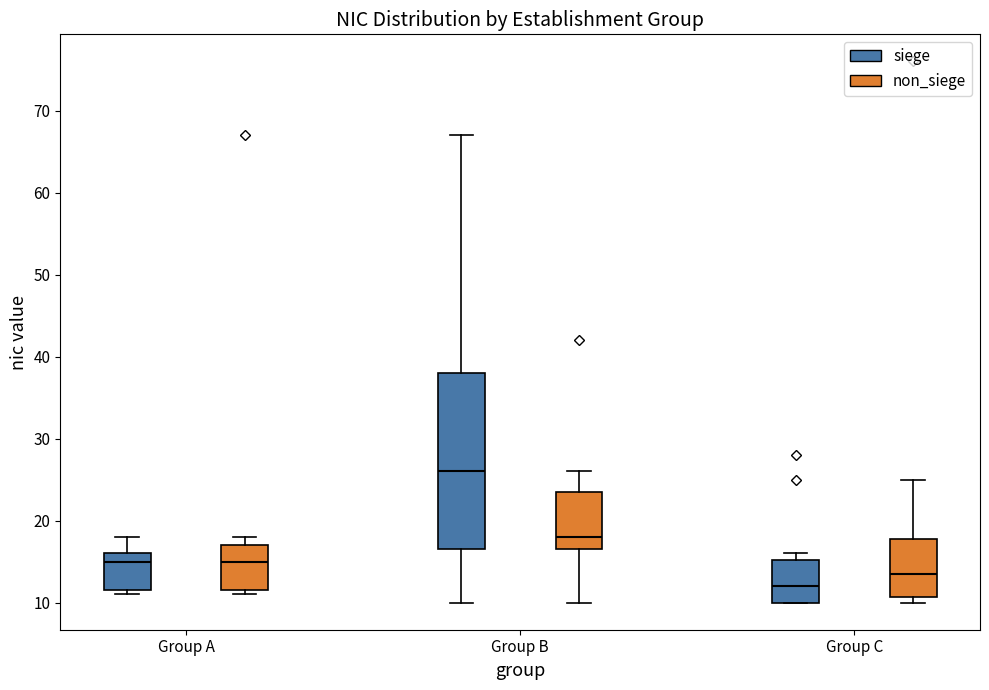

Where is the upper edge of the box for Group A (non_siege) on the y-axis? The values are not printed on the chart, so give them approximately, as read against the axis.

17